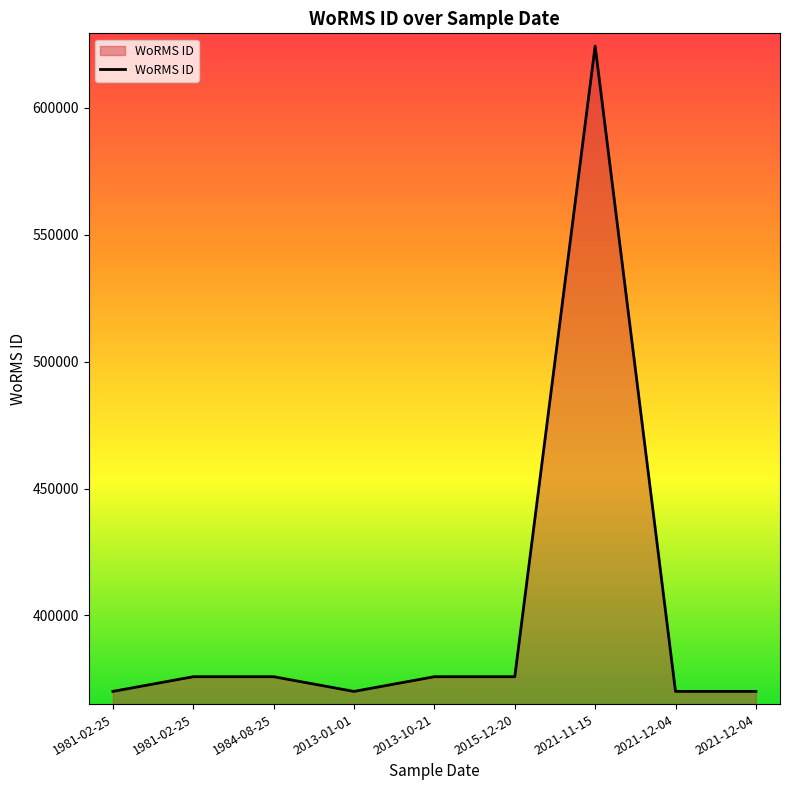

Which category has the lowest value across all series?

1981-02-25